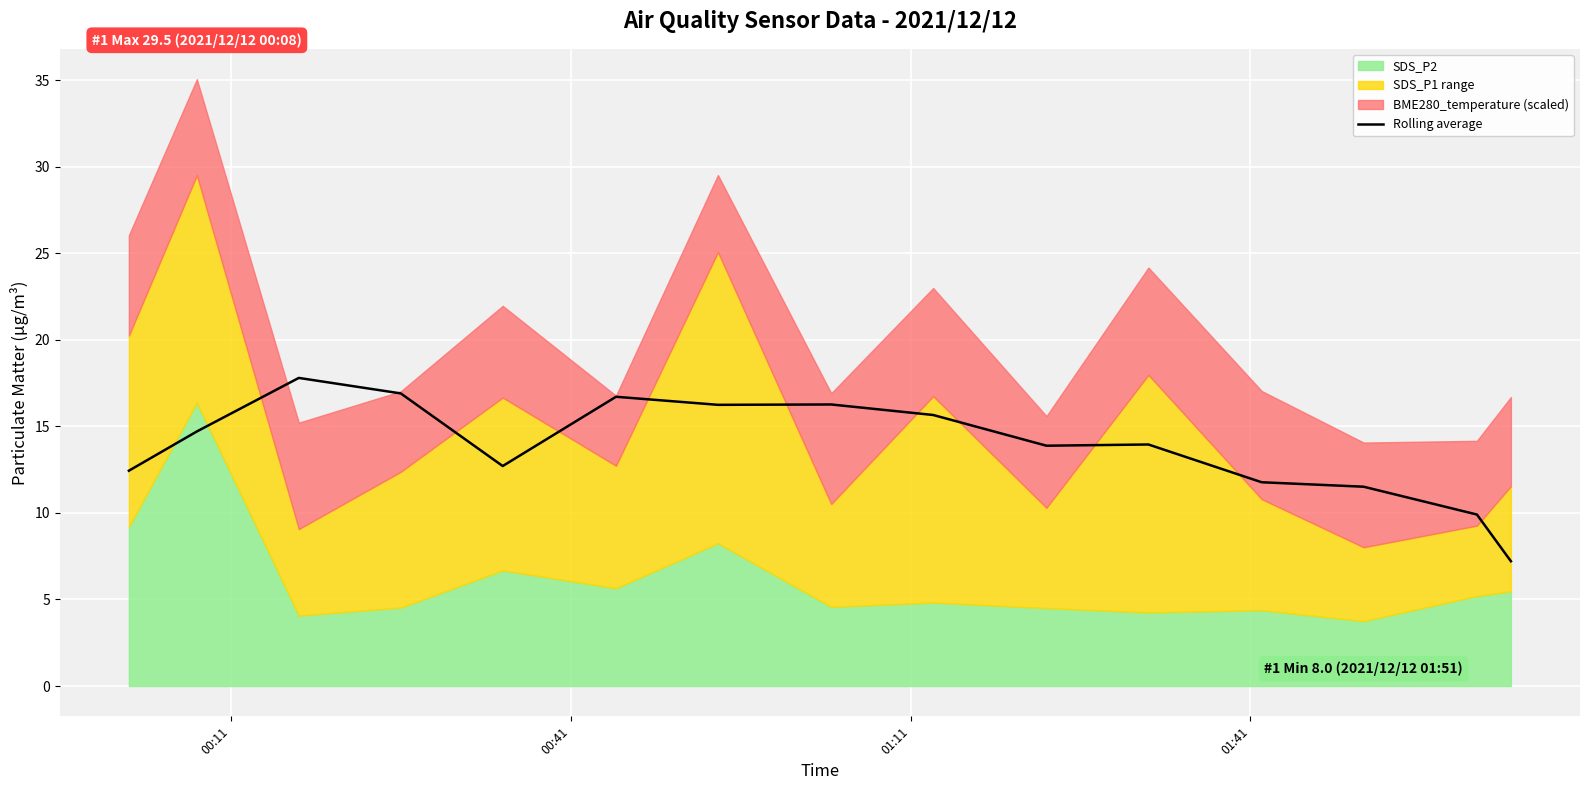

How many interior local peaks (higher than both neighbors) does the data have?

4